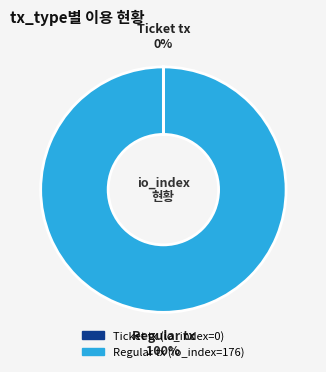

What is the majority slice?

Regular tx